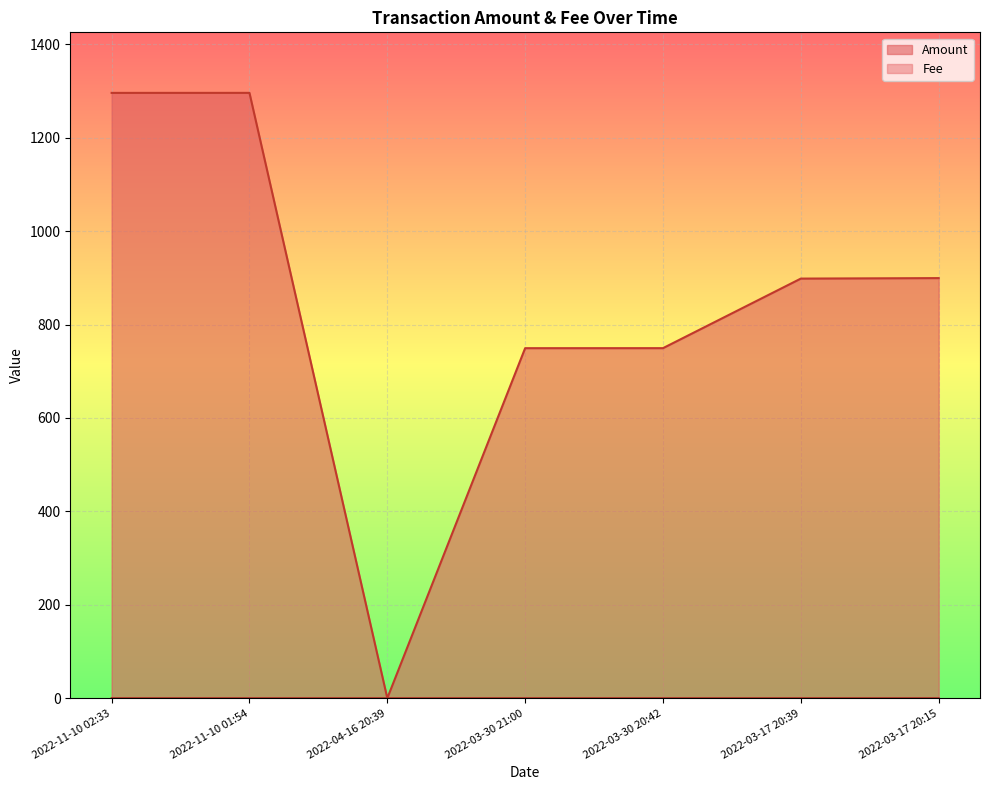

Reading left to right, list all the values displayed in this chart.

Amount: 1296.1	1296.1	0.0	749.5	749.5	898.5	899.5
Fee: 0.1	0.0	0.0	0.1	0.0	0.1	0.0